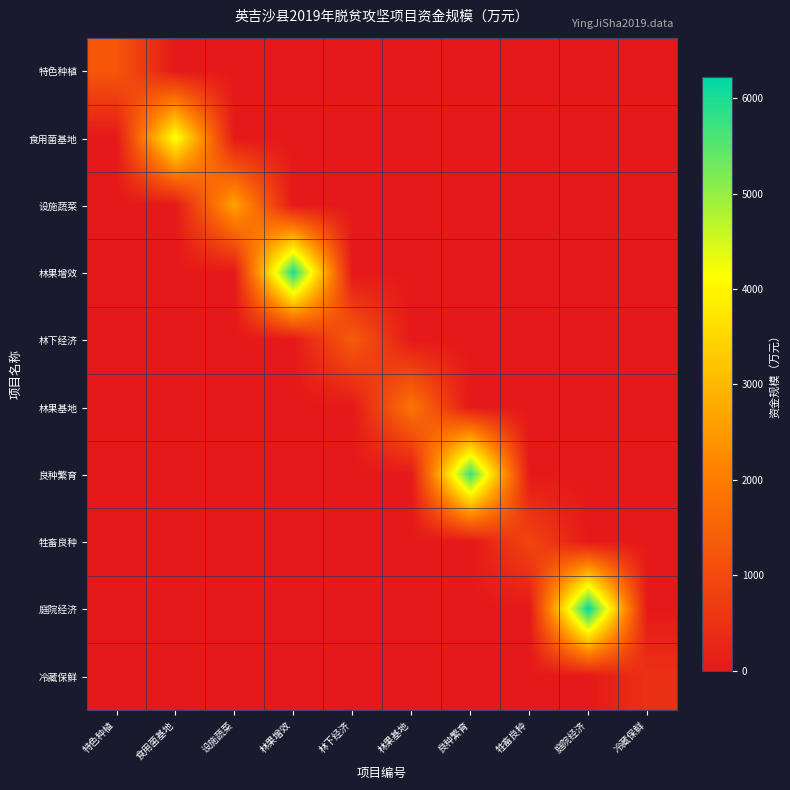

List the series in order of their peak value, highest first.

庭院经济, 林果增效, 良种繁育, 食用菌基地, 设施蔬菜, 林果基地, 林下经济, 特色种植, 牲畜良种, 冷藏保鲜